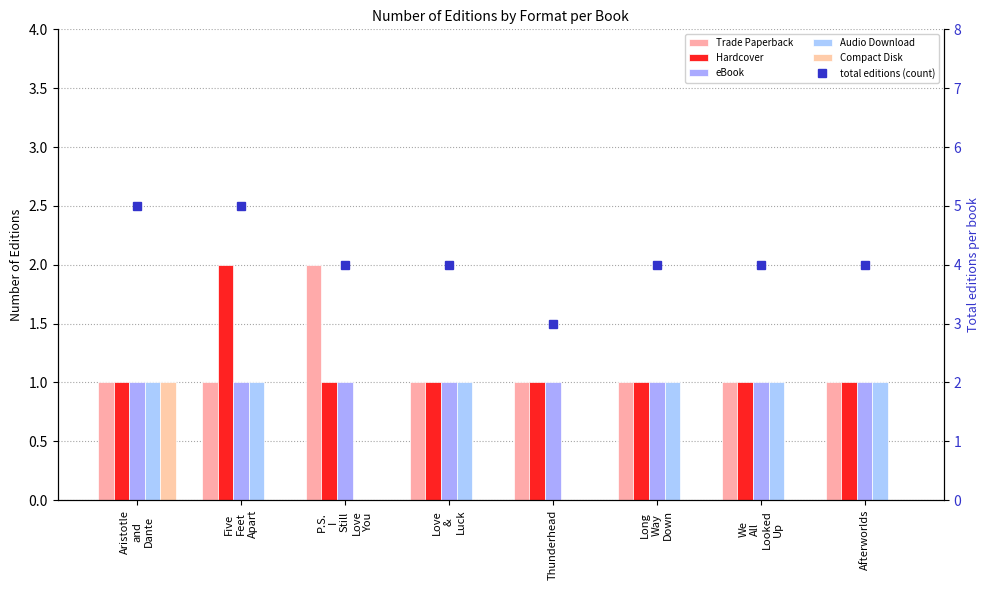

What is the difference between the highest and lowest values at P.S.
I
Still
Love
You?

4